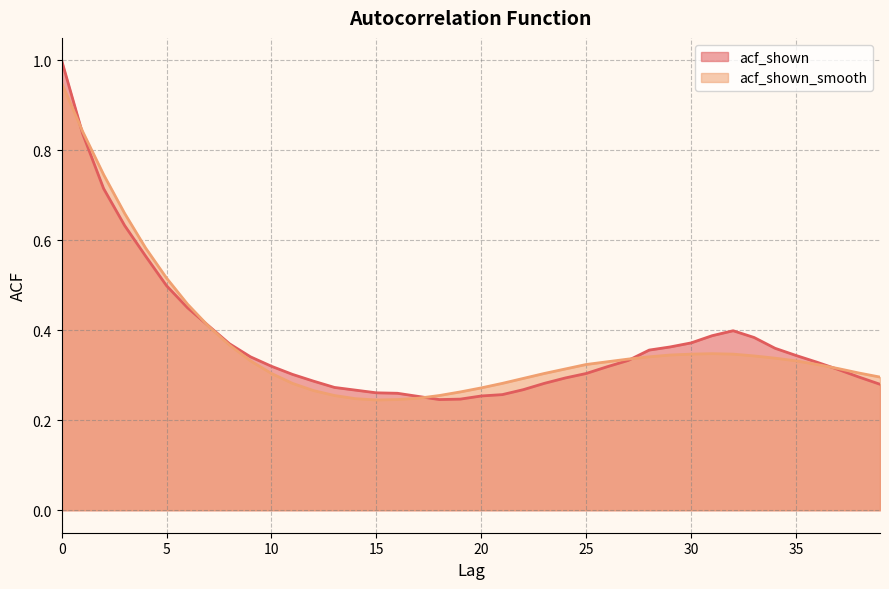

Rank the series by their maximum value, from highest to lowest.

acf_shown, acf_shown_smooth